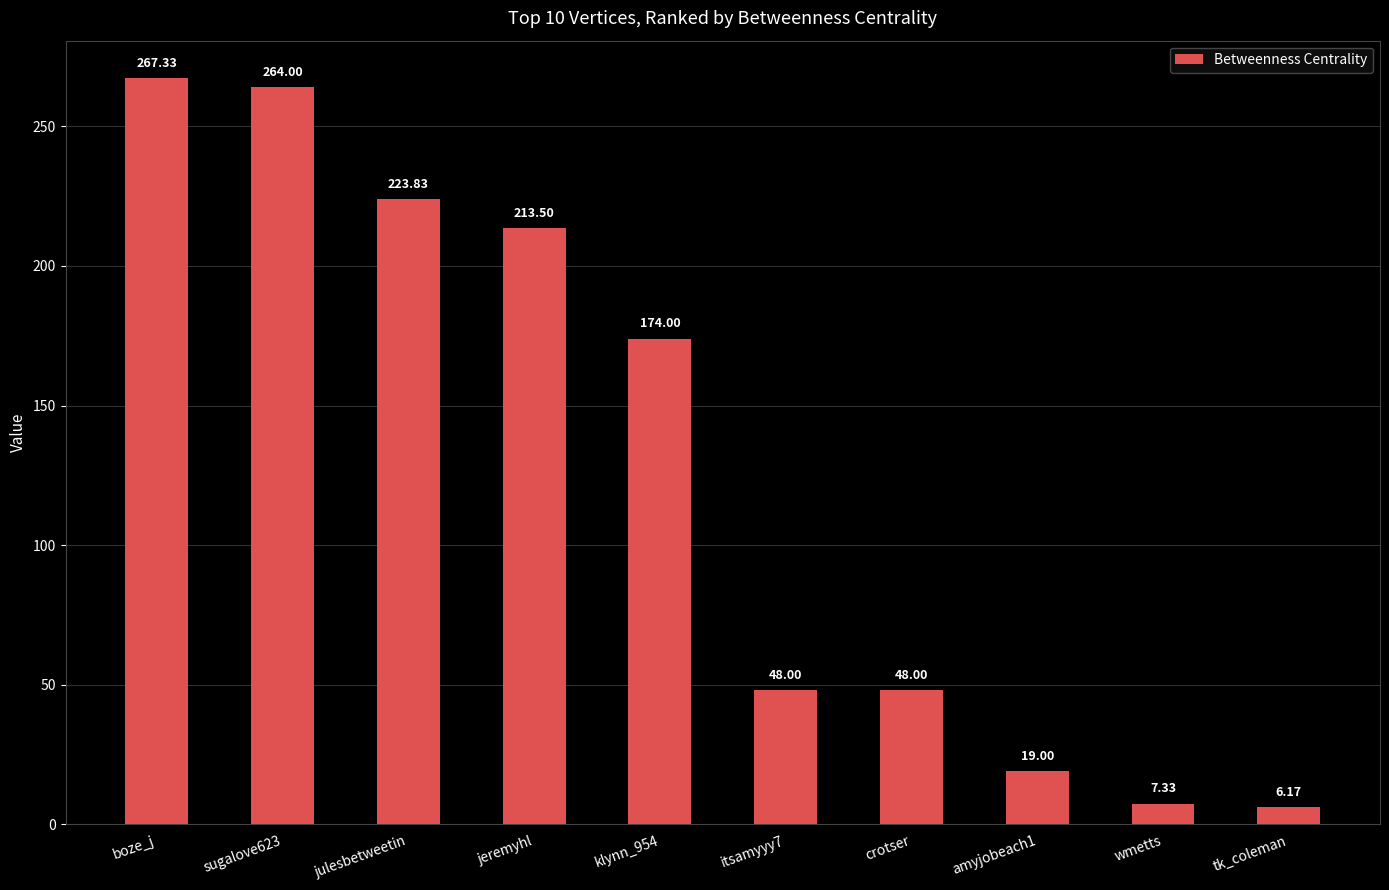

Which label corresponds to the smallest value in the chart?

tk_coleman